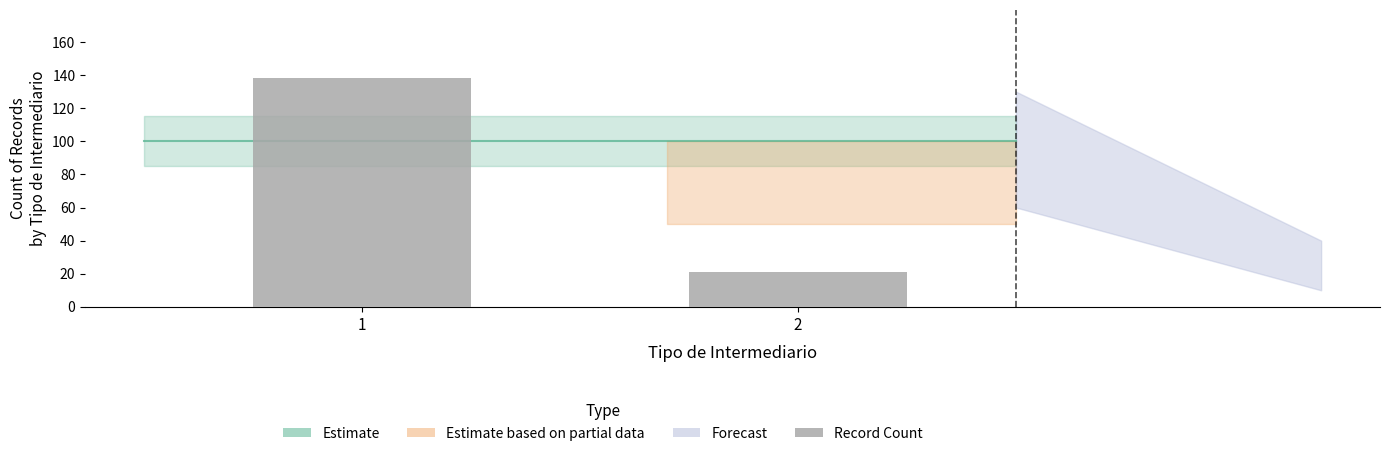

Reading right to left, transcribe all the data shown in this chart.

21	138